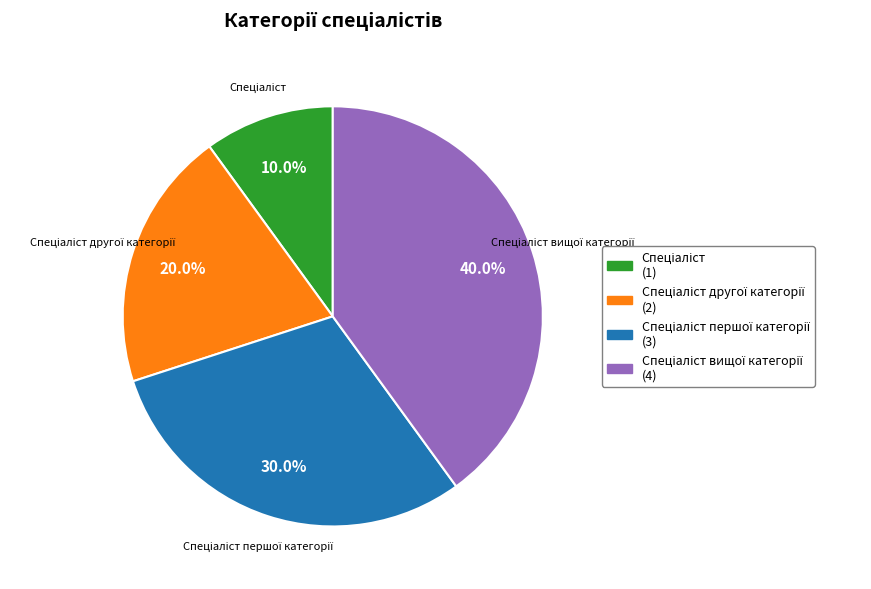

Is there a majority slice in this chart?

No